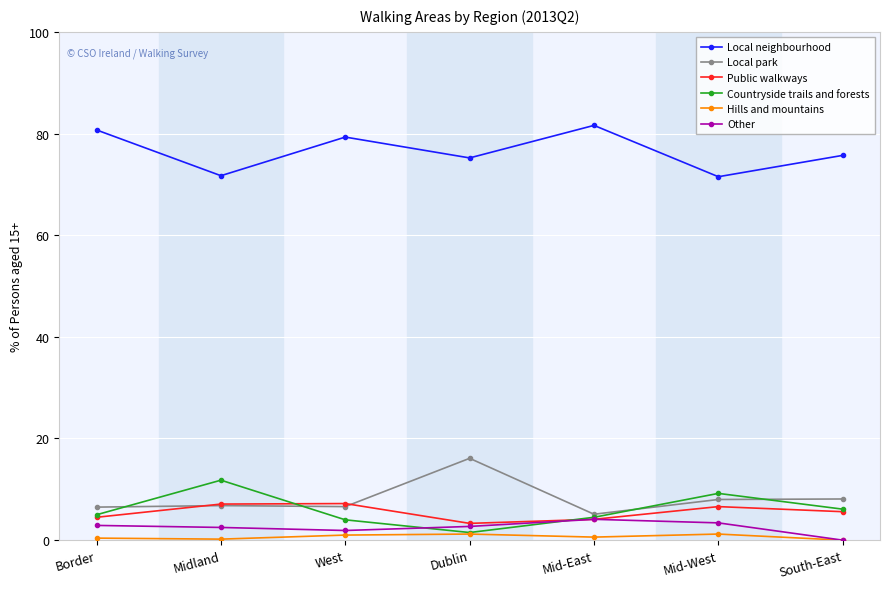

True or false: Hills and mountains has more than 0 interior local peaks.

True